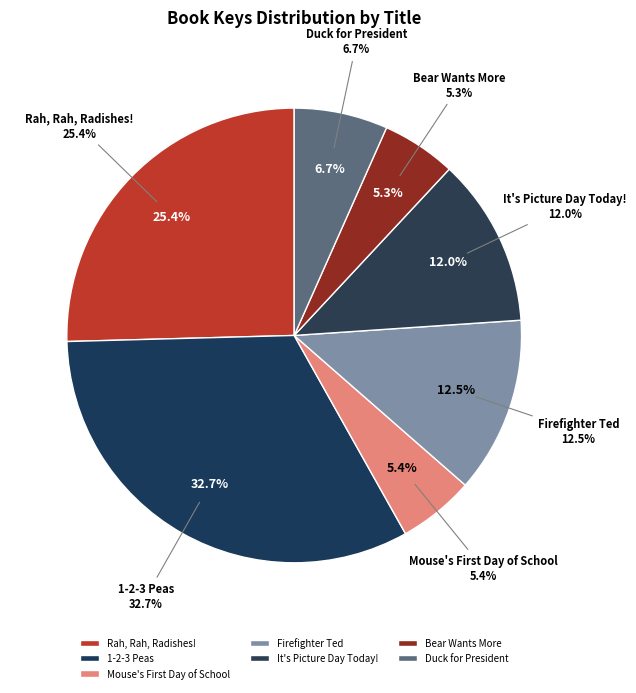

True or false: 1-2-3 Peas accounts for 46% of the total.

False